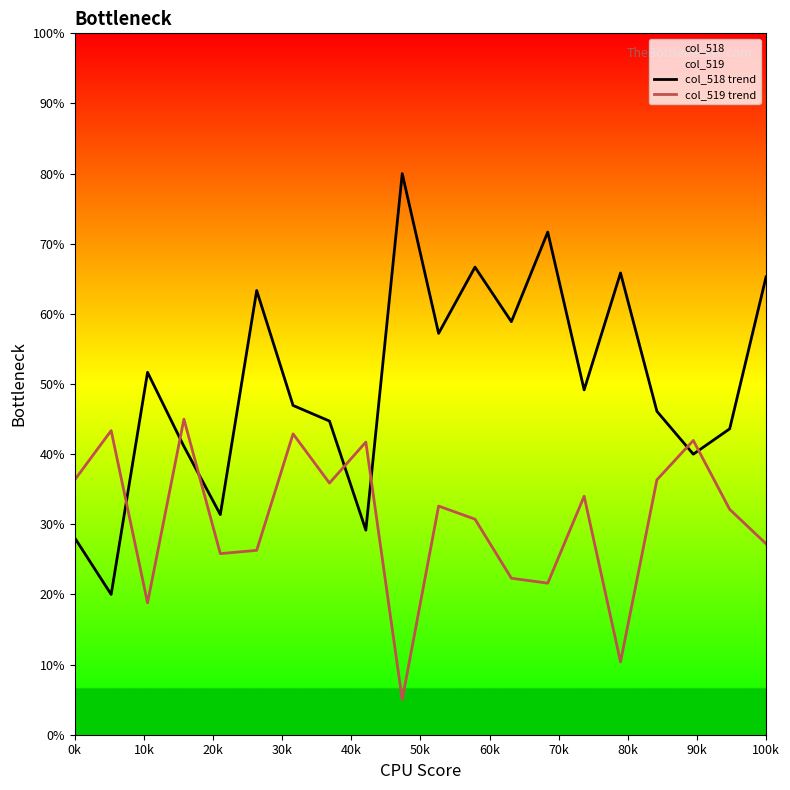

List the series in order of their overall mean, lowest first.

col_519 trend, col_518 trend